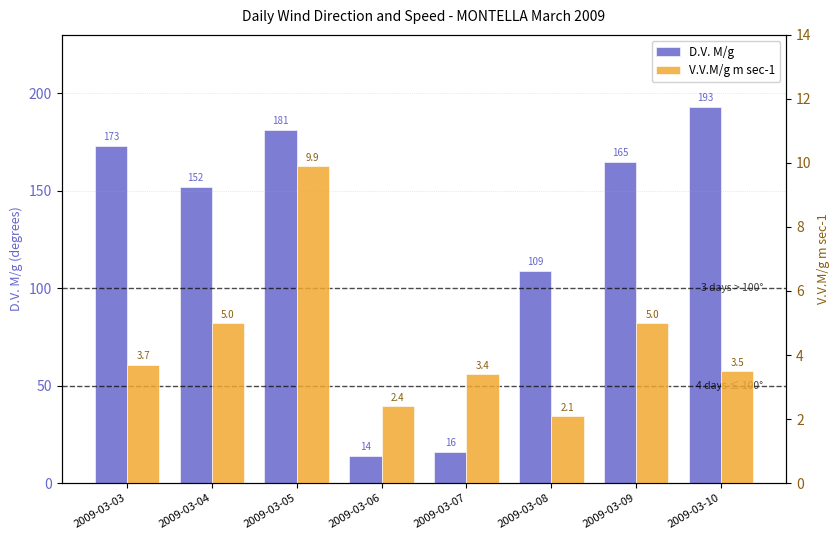

Reading left to right, transcribe all the data shown in this chart.

D.V. M/g: 2009-03-03=173.0	2009-03-04=152.0	2009-03-05=181.0	2009-03-06=14.0	2009-03-07=16.0	2009-03-08=109.0	2009-03-09=165.0	2009-03-10=193.0
V.V.M/g m sec-1: 2009-03-03=3.7	2009-03-04=5.0	2009-03-05=9.9	2009-03-06=2.4	2009-03-07=3.4	2009-03-08=2.1	2009-03-09=5.0	2009-03-10=3.5